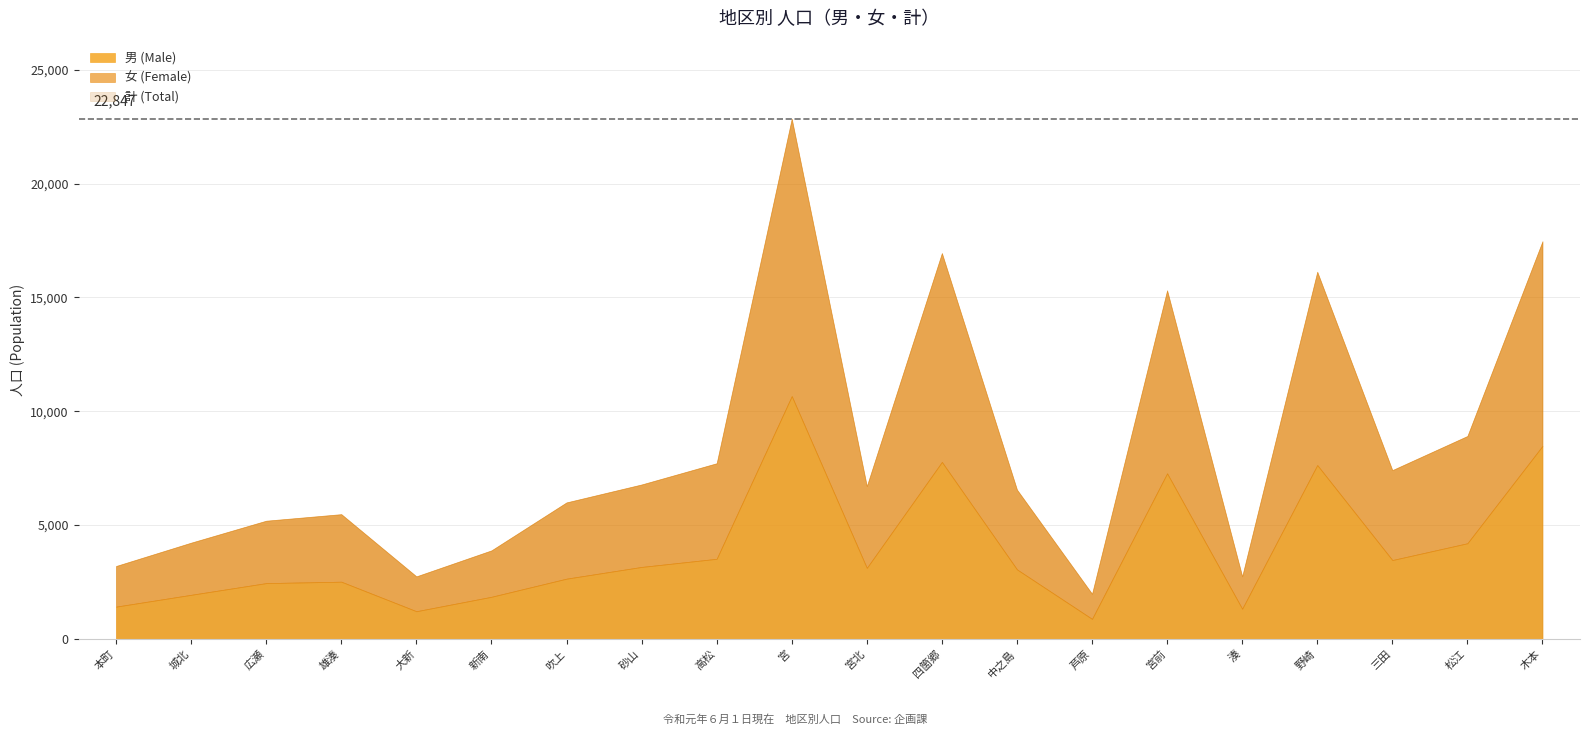

How many categories are shown in the chart?

20